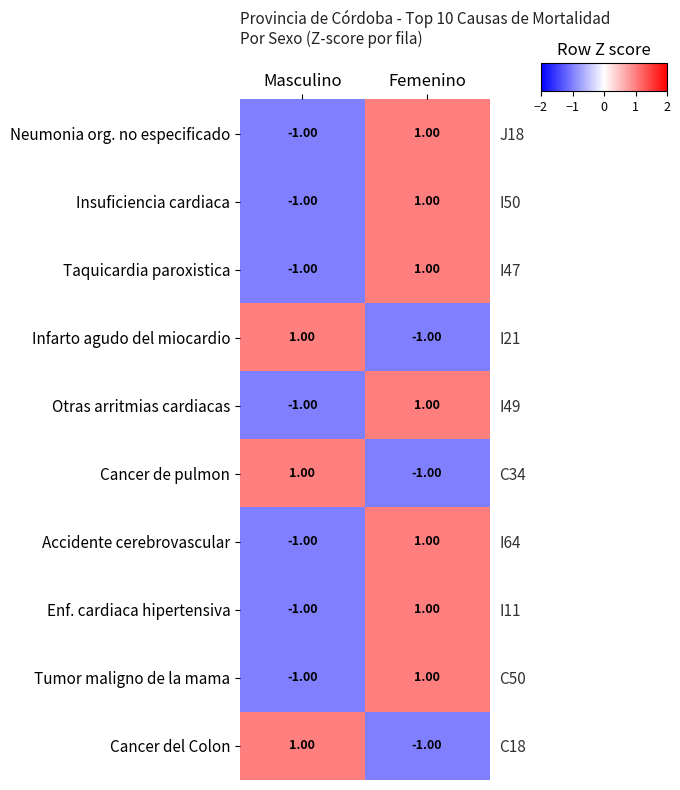

Which series changed the most between Masculino and Femenino?

Neumonia org. no especificado